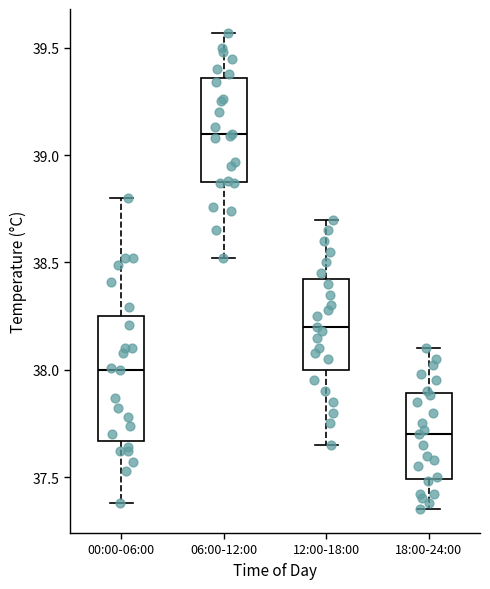

Reading left to right, read every box against the y-axis: the position of its median line, the range the box covers, and the ends of its whiskers. The values are not printed on the chart, so give them approximately, as read against the axis.

00:00-06:00: median 38.00, box 37.65 to 38.25, whiskers 37.40 to 38.80
06:00-12:00: median 39.10, box 38.90 to 39.35, whiskers 38.50 to 39.55
12:00-18:00: median 38.20, box 38.00 to 38.45, whiskers 37.65 to 38.70
18:00-24:00: median 37.70, box 37.50 to 37.90, whiskers 37.35 to 38.10